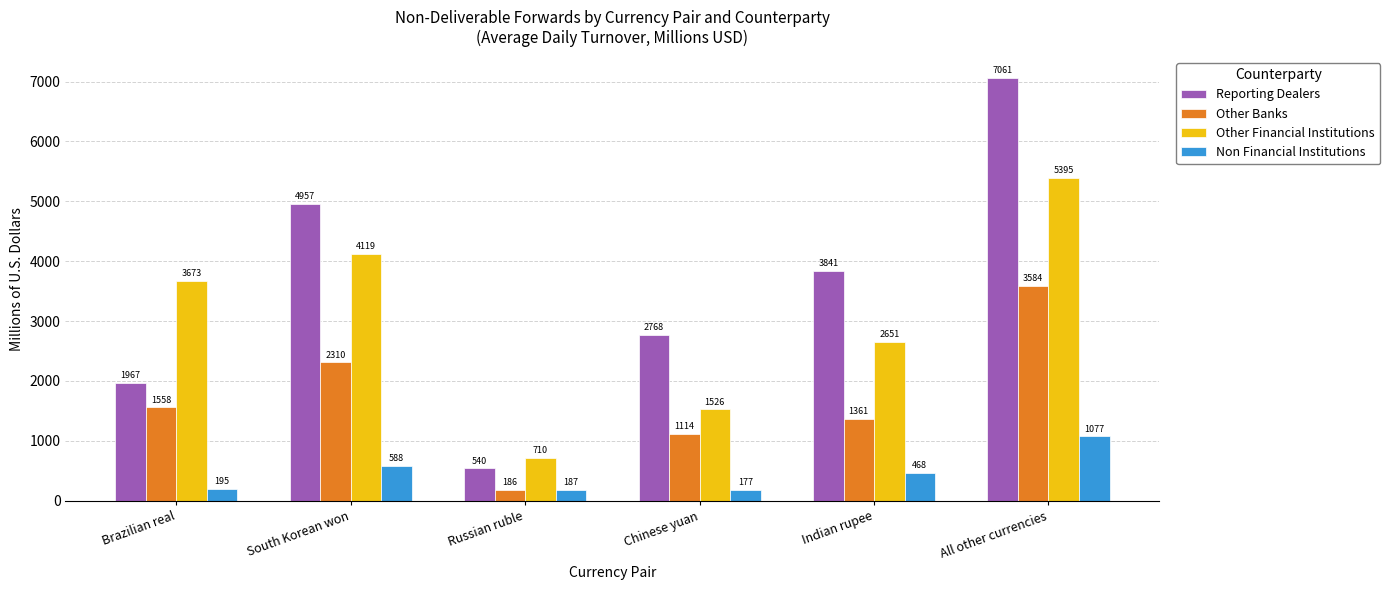

What is the sum of the Non Financial Institutions values at Chinese yuan and Russian ruble?

363.9